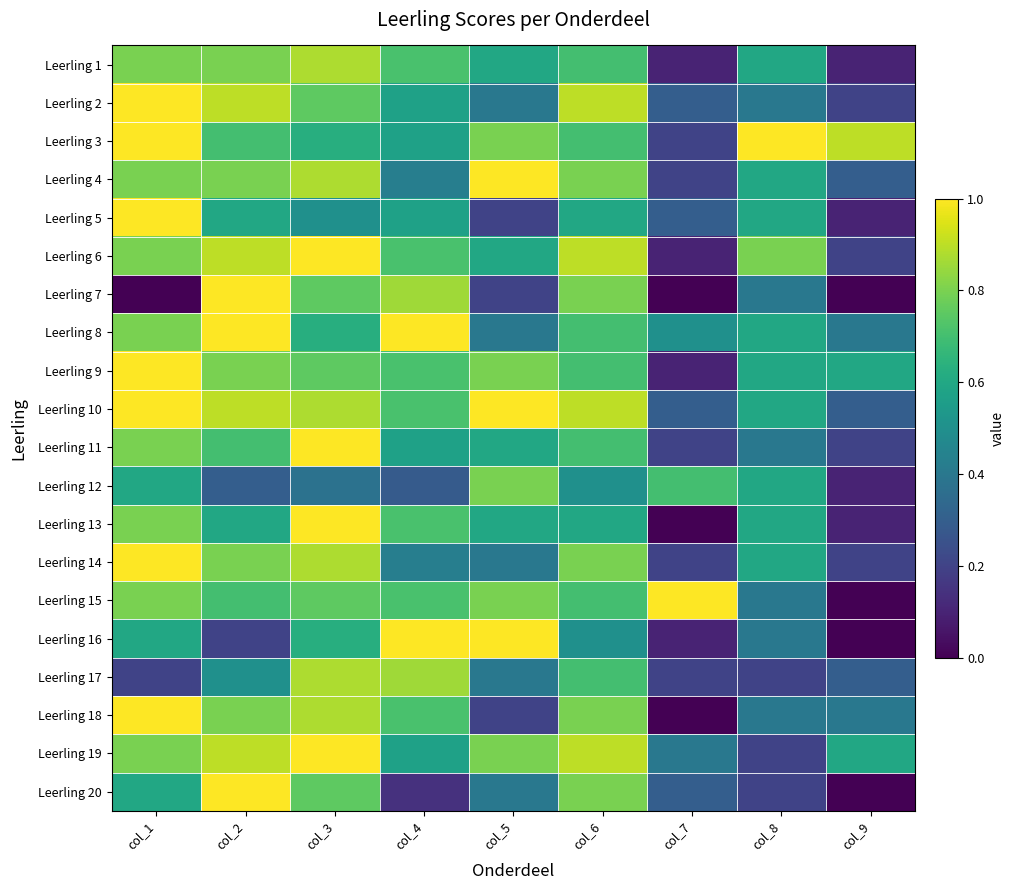

At which category does the chart reach its peak across all series?

col_1